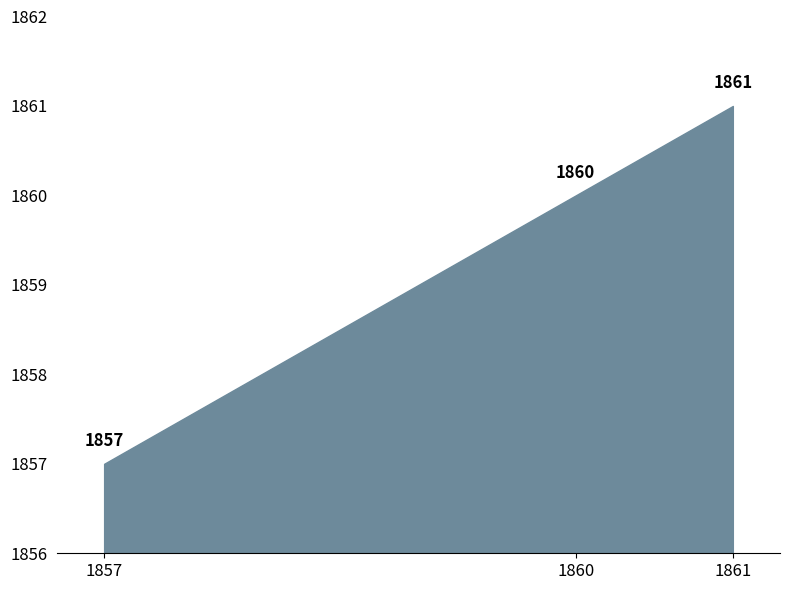

What is the difference between the maximum and minimum values?

4